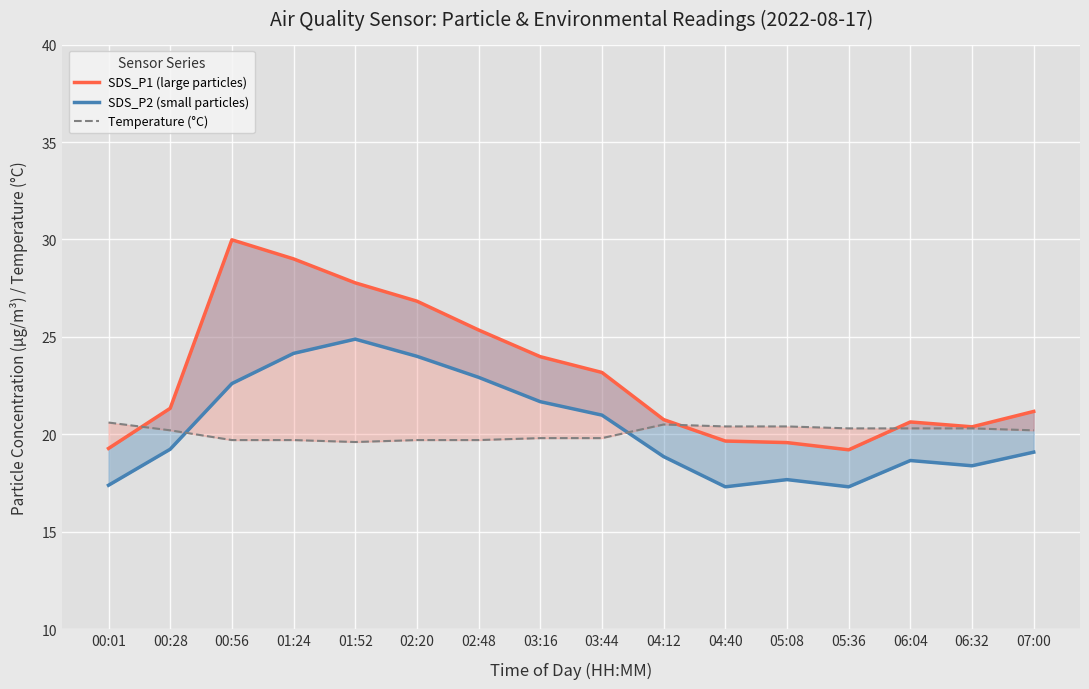

The value of Temperature (°C) at 00:56 is 11.4. True or false?

False